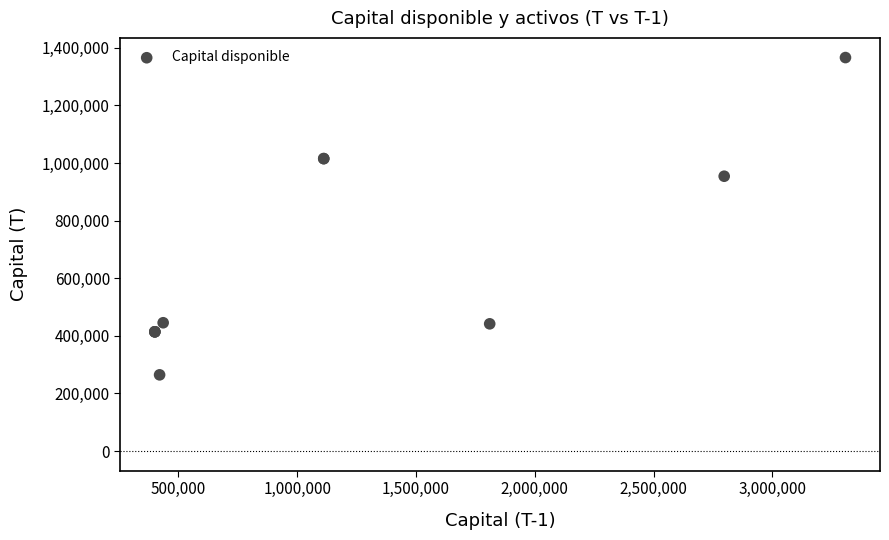

What Y value in the scatter plot is closest to 815430?

954245